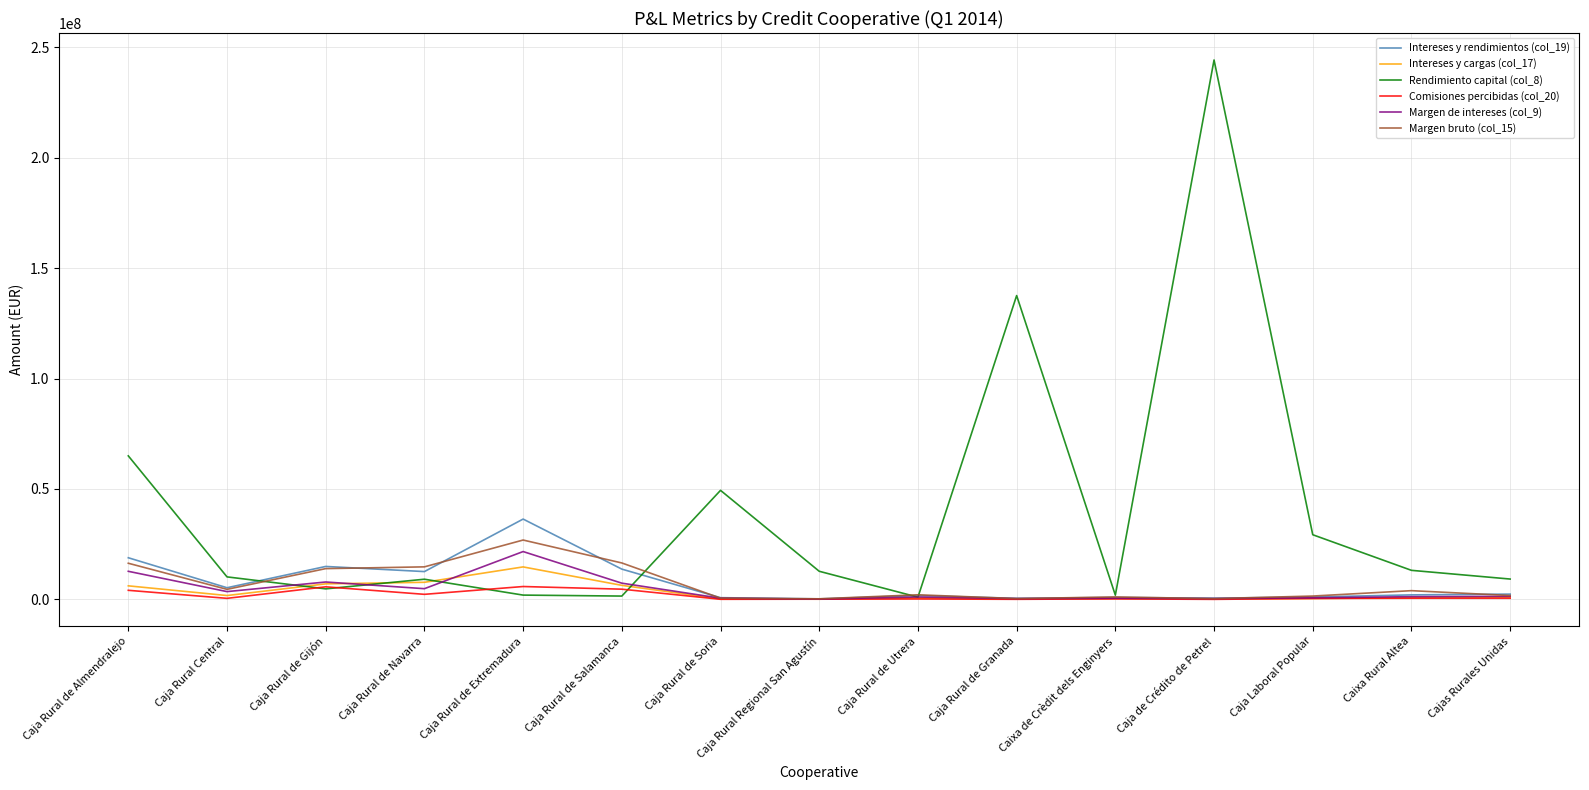

The Margen bruto (col_15) series shows 16498000 at Caja Rural de Salamanca. True or false?

True